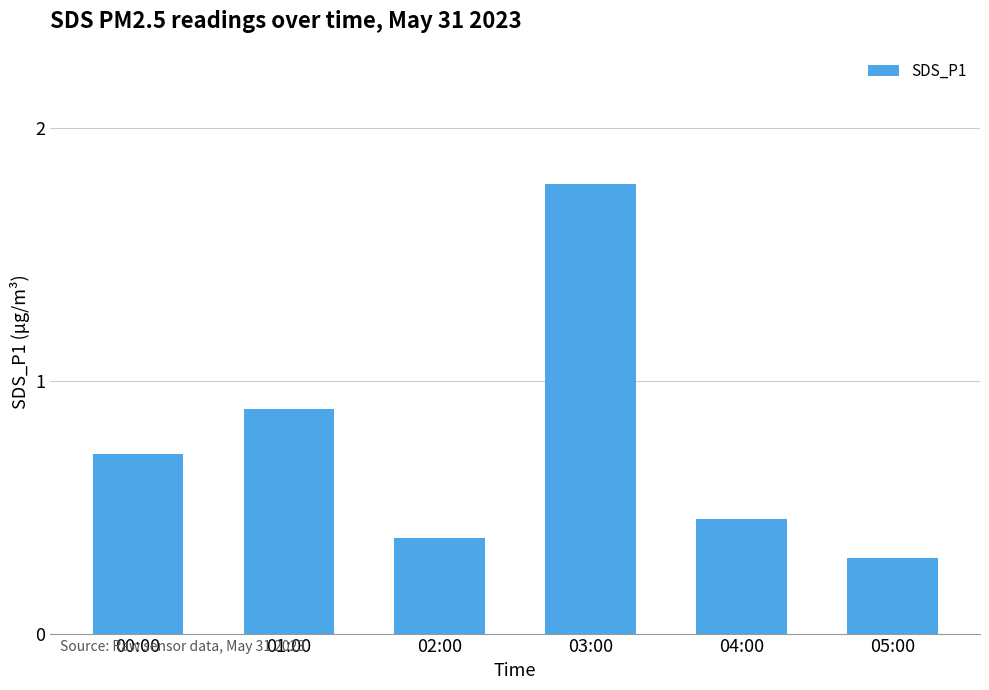

How many data points does each series have?

6